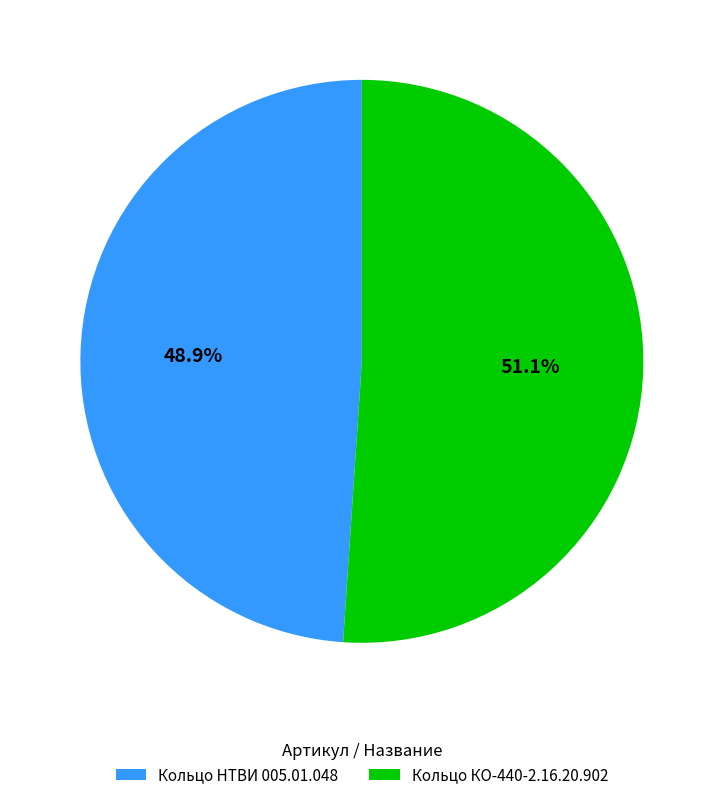

Does any single category account for the majority?

Yes